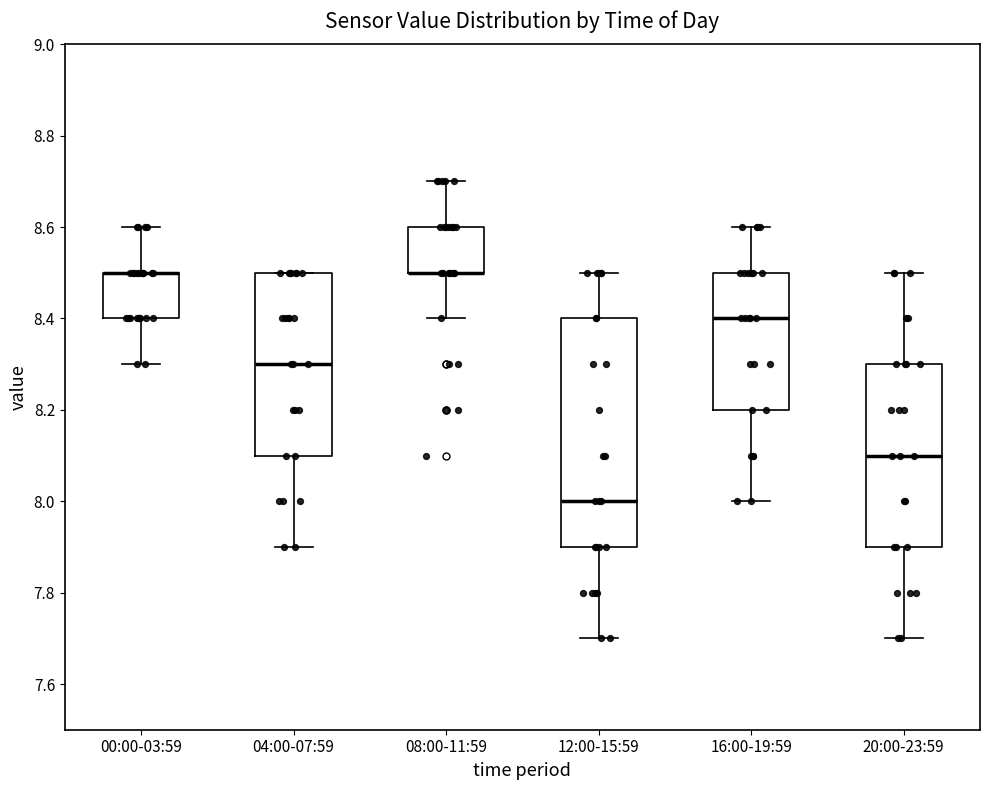

Reading left to right, read every box against the y-axis: the position of its median line, the range the box covers, and the ends of its whiskers. The values are not printed on the chart, so give them approximately, as read against the axis.

00:00-03:59: median 8.5 (drawn on the box's upper edge), box 8.4 to 8.5, whiskers 8.3 to 8.6
04:00-07:59: median 8.3, box 8.1 to 8.5, whiskers 7.9 to 8.5
08:00-11:59: median 8.5 (drawn on the box's lower edge), box 8.5 to 8.6, whiskers 8.4 to 8.7
12:00-15:59: median 8.0, box 7.9 to 8.4, whiskers 7.7 to 8.5
16:00-19:59: median 8.4, box 8.2 to 8.5, whiskers 8.0 to 8.6
20:00-23:59: median 8.1, box 7.9 to 8.3, whiskers 7.7 to 8.5